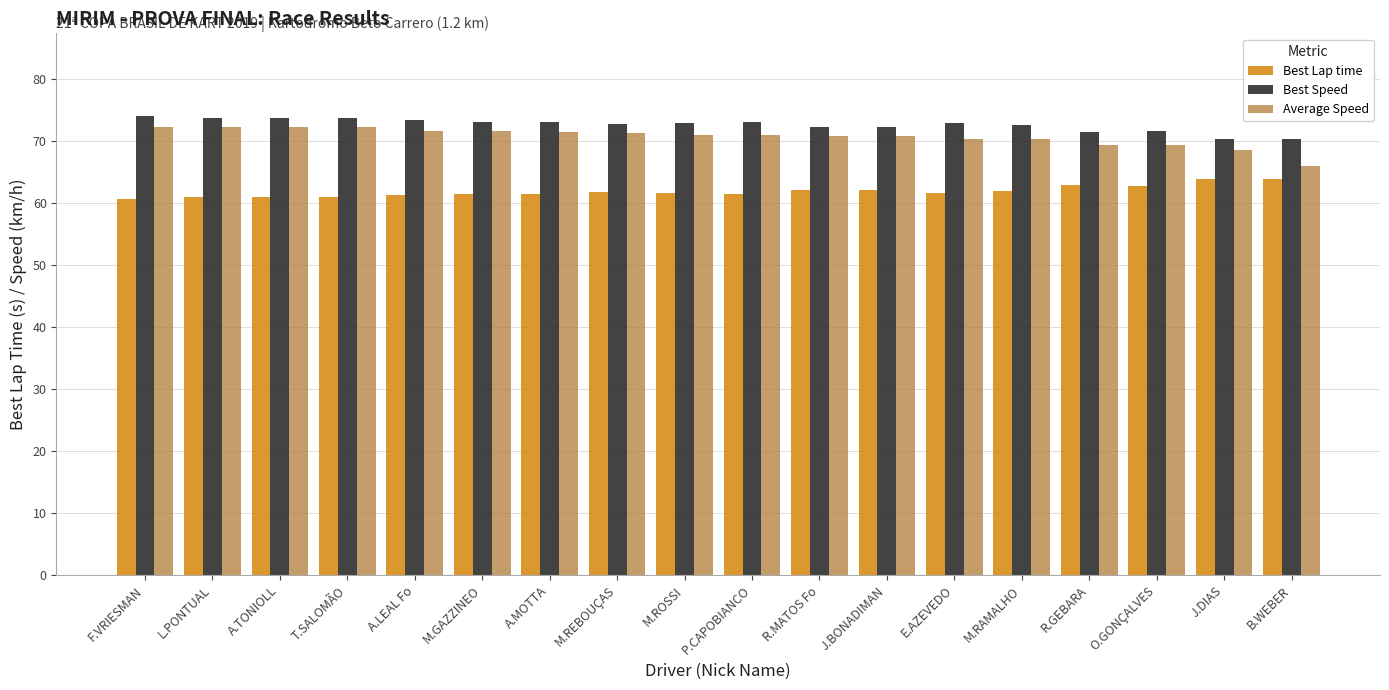

List the series in order of their overall mean, highest first.

Best Speed, Average Speed, Best Lap time